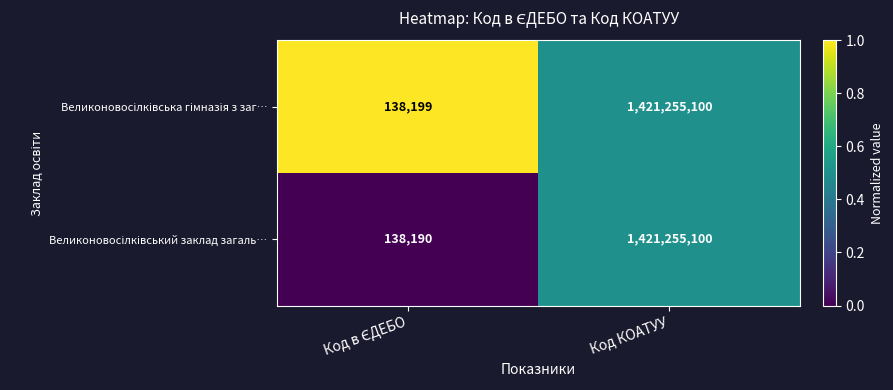

What is the total value across all series at Код КОАТУУ?

2842510200